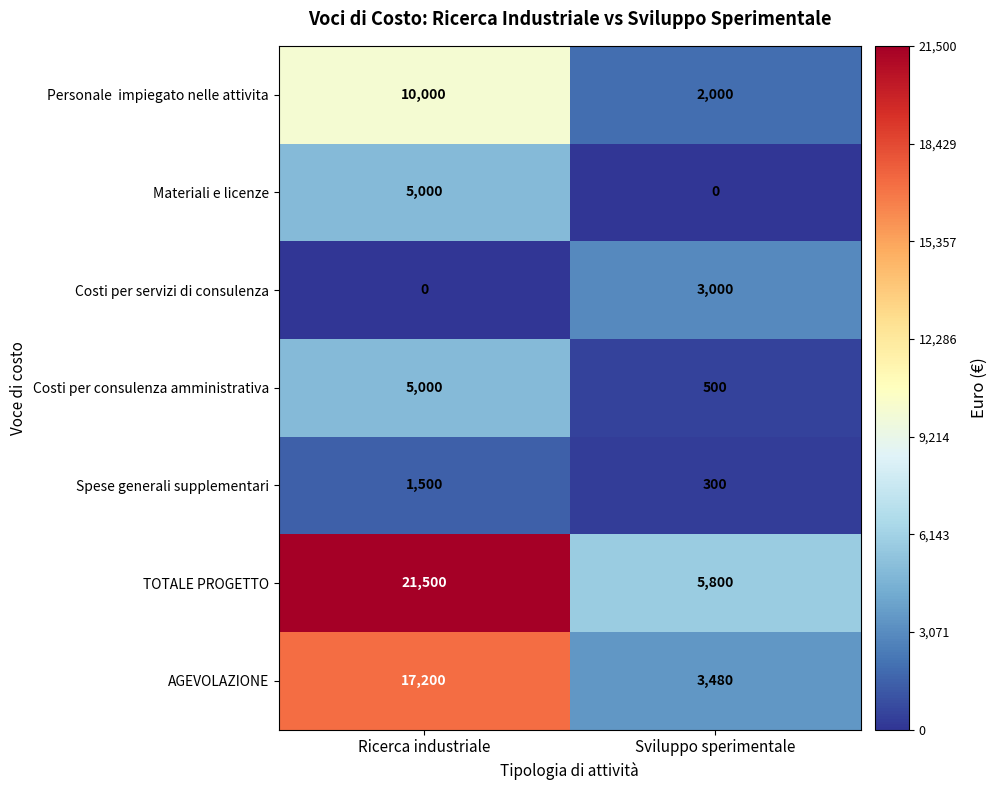

Is it true that Costi per servizi di consulenza equals 3000 at Sviluppo sperimentale?

True